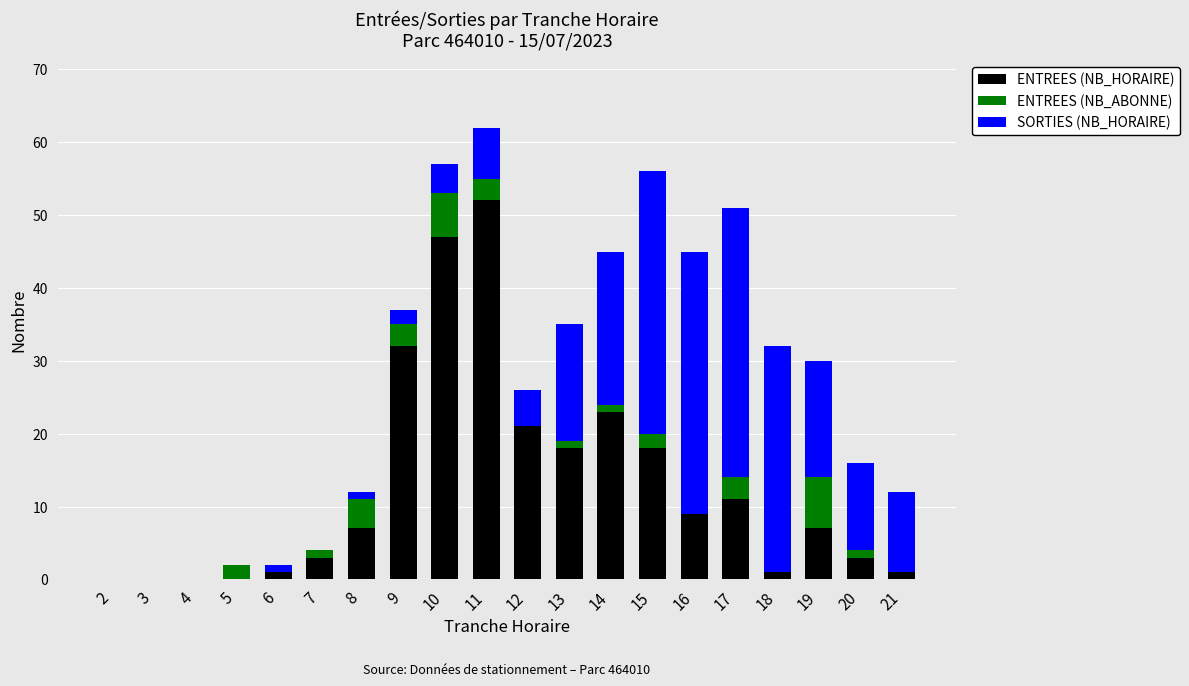

The value of ENTREES (NB_HORAIRE) at 2 is 0. True or false?

True